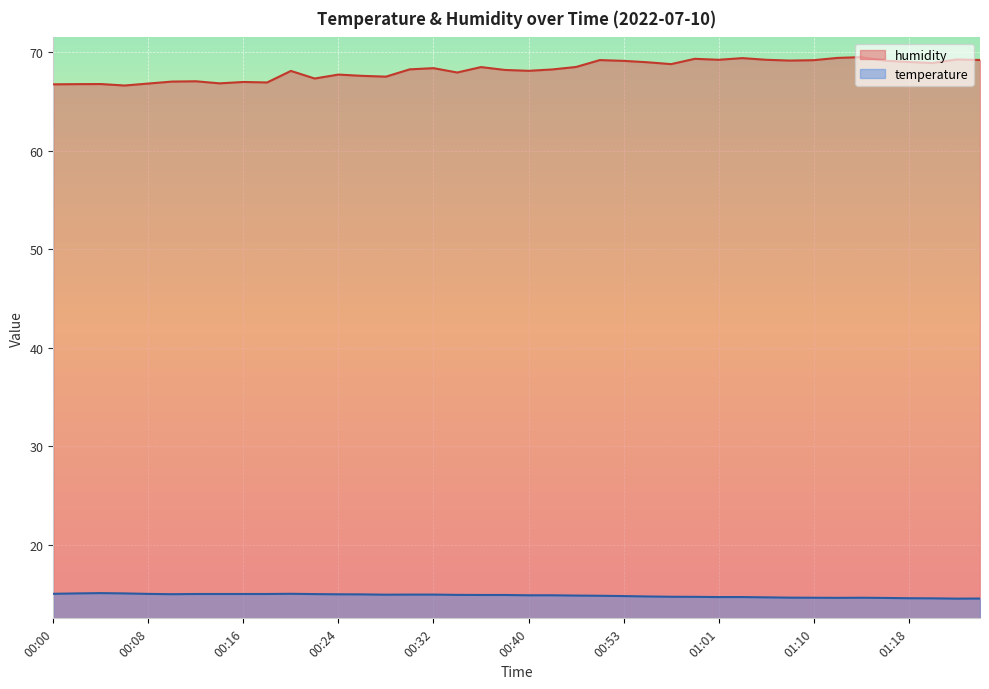

True or false: temperature has a value of 14.6 at 01:24.

True